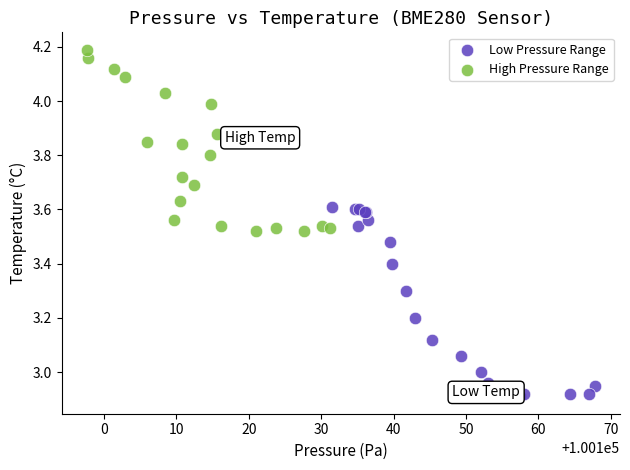

What are all the series names shown in the legend?

Low Pressure Range, High Pressure Range